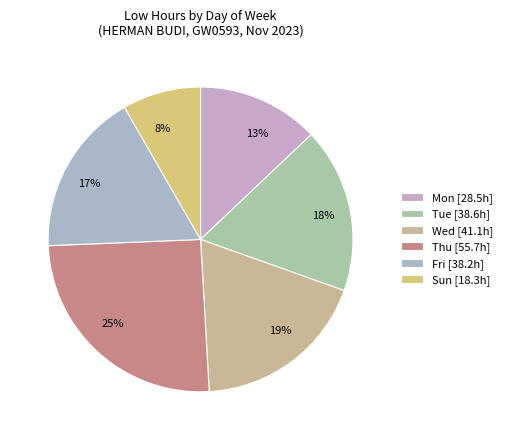

To the nearest percent, what is the average slice percentage?

17%